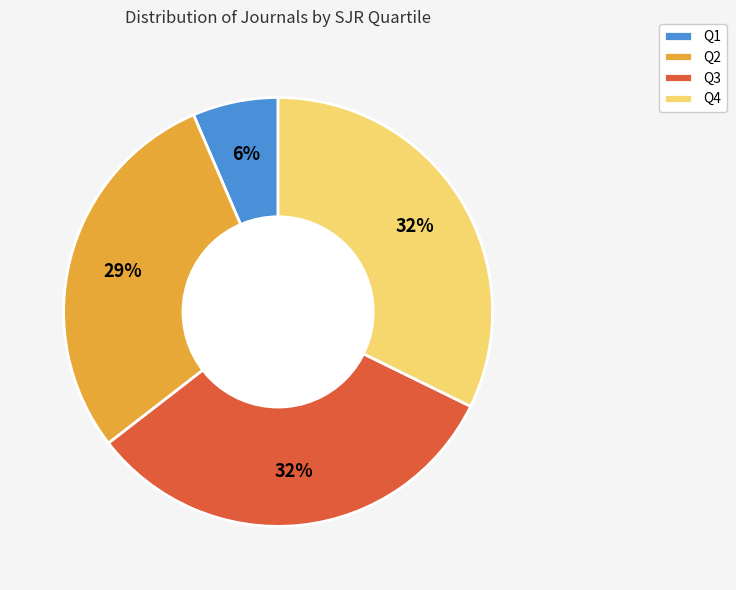

How many segments does this pie chart have?

4